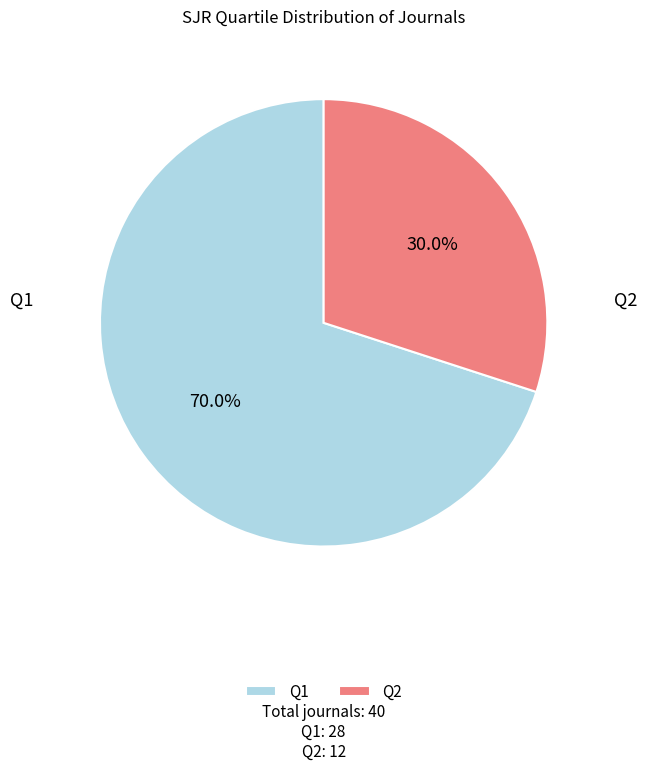

Is it true that Q2 is 21% of the pie?

False